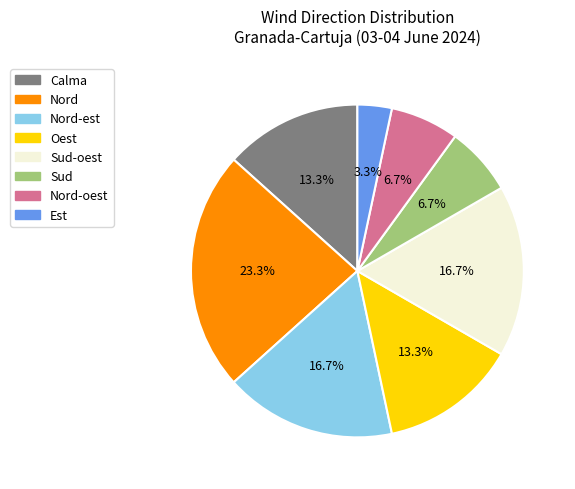

Does any single category account for the majority?

No